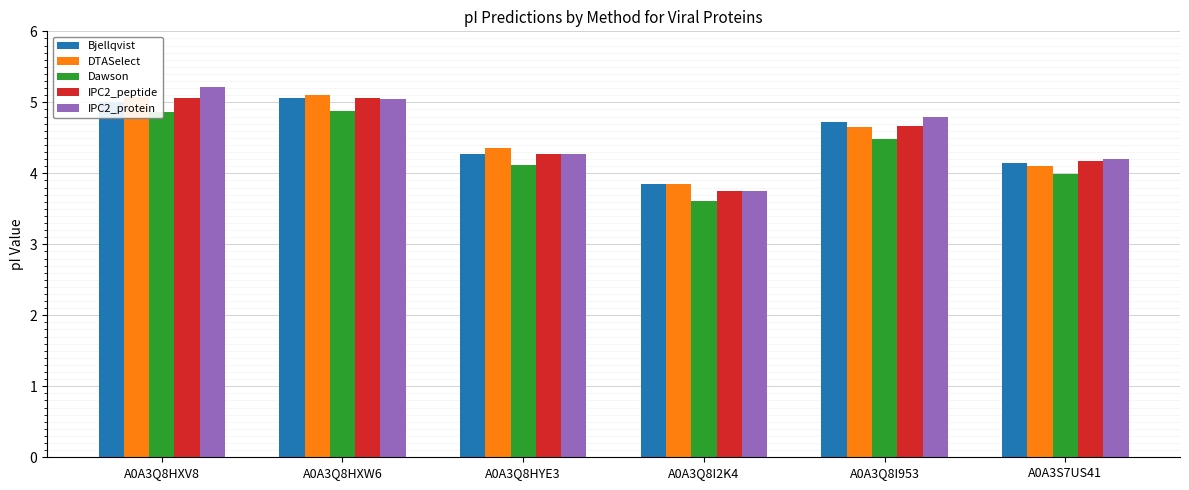

Which series has the largest range (max minus min)?

IPC2_protein